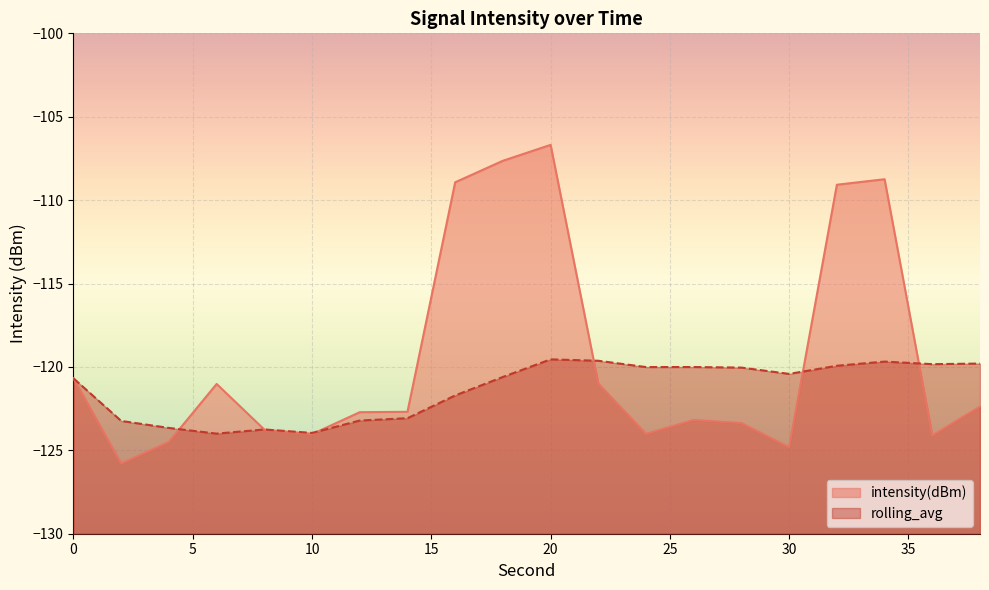

Reading left to right, what are all the values shown in this chart?

intensity(dBm): -120.7	-125.8	-124.5	-121.0	-123.8	-124.0	-122.7	-122.7	-108.9	-107.6	-106.7	-121.0	-124.0	-123.2	-123.4	-124.8	-109.1	-108.7	-124.1	-122.4
rolling_avg: -120.7	-123.2	-123.7	-124.0	-123.8	-124.0	-123.2	-123.1	-121.7	-120.6	-119.5	-119.6	-120.0	-120.0	-120.0	-120.4	-119.9	-119.7	-119.8	-119.8